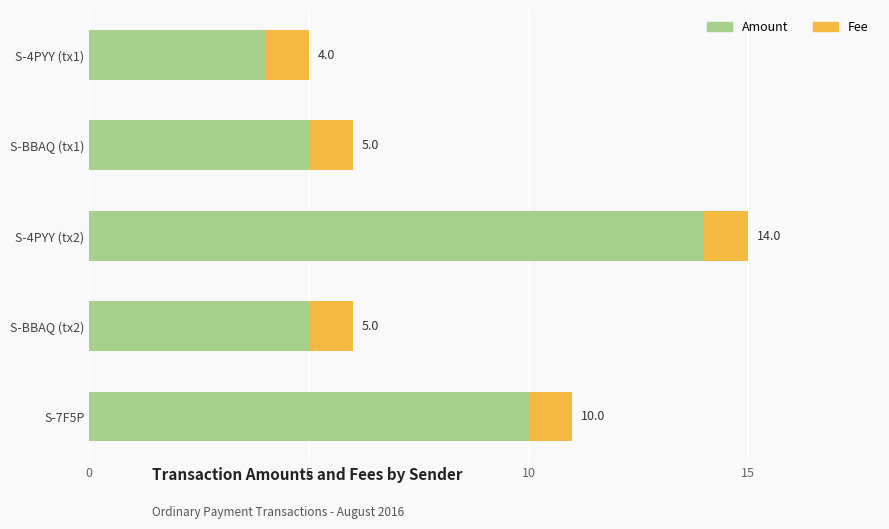

At which category is the sum across all series the highest?

S-4PYY (tx2)